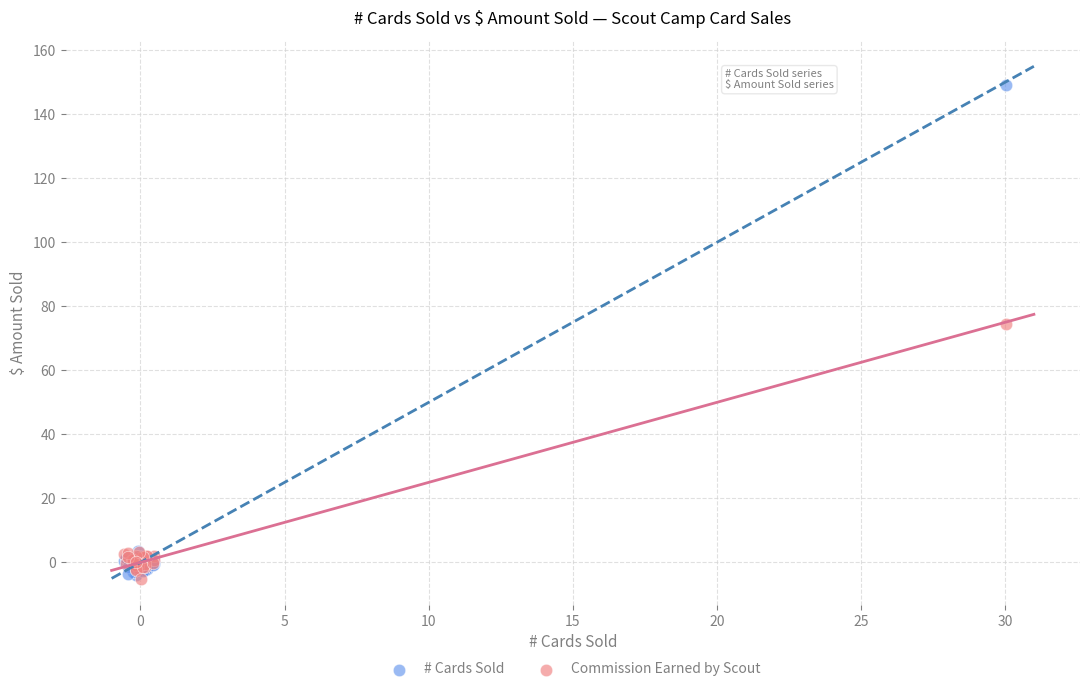

In the # Cards Sold series, what Y value is closest to 72?

3.7